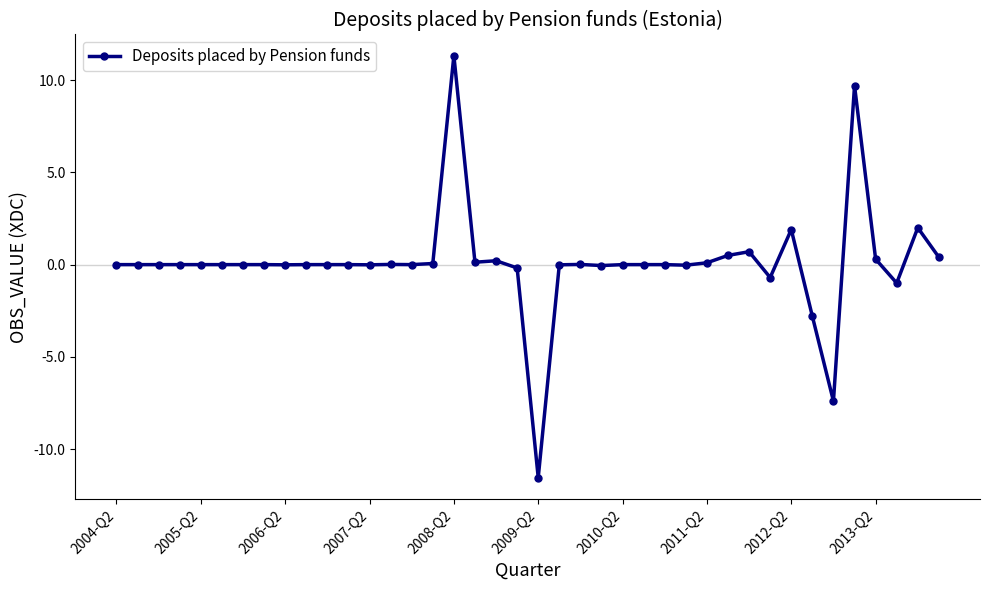

True or false: the data has more than 0 interior local peaks.

True